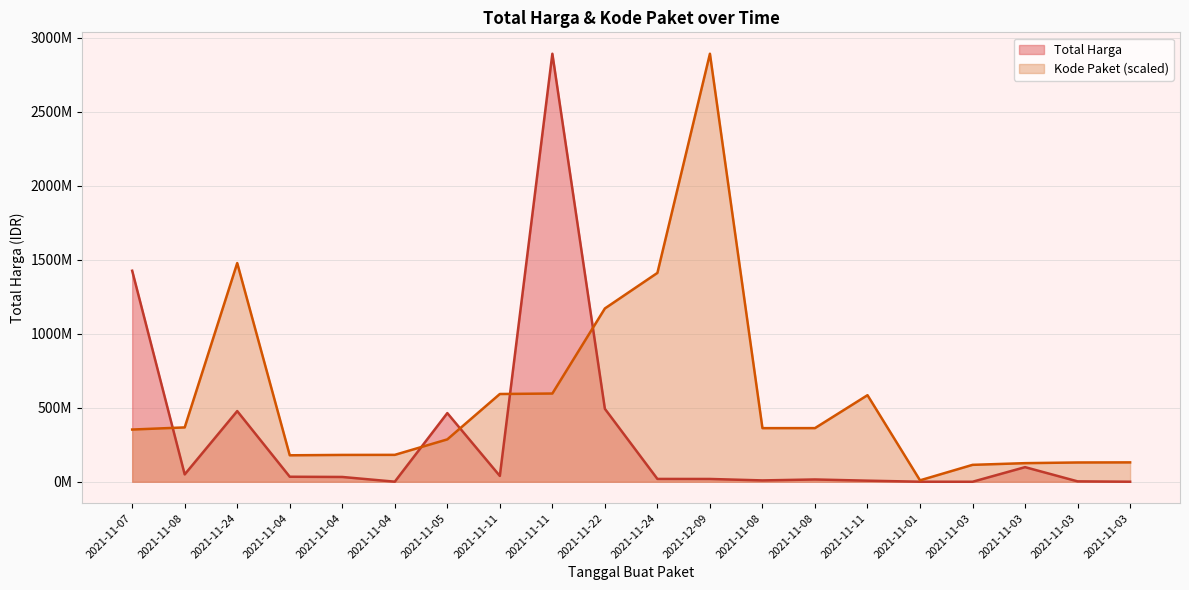

Which series has the widest spread of values?

Total Harga